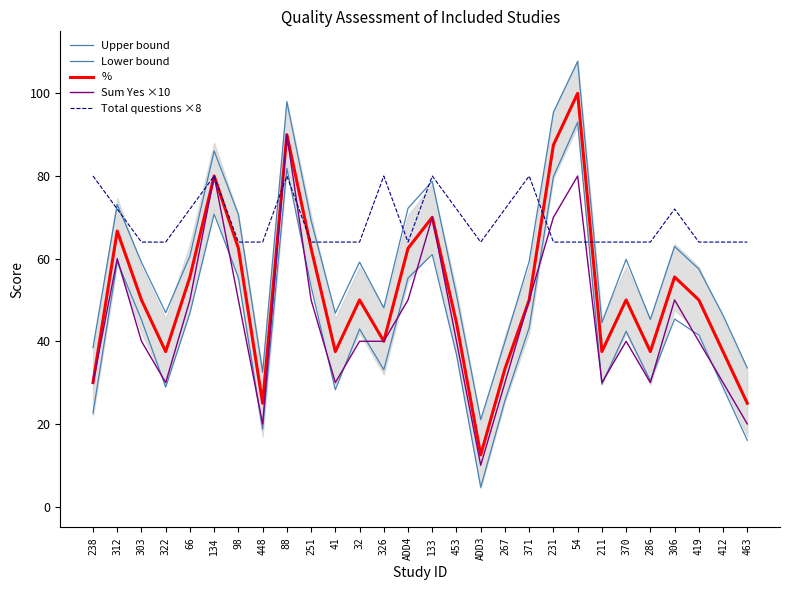

True or false: Upper bound has more than 1 points higher than both neighbors.

True